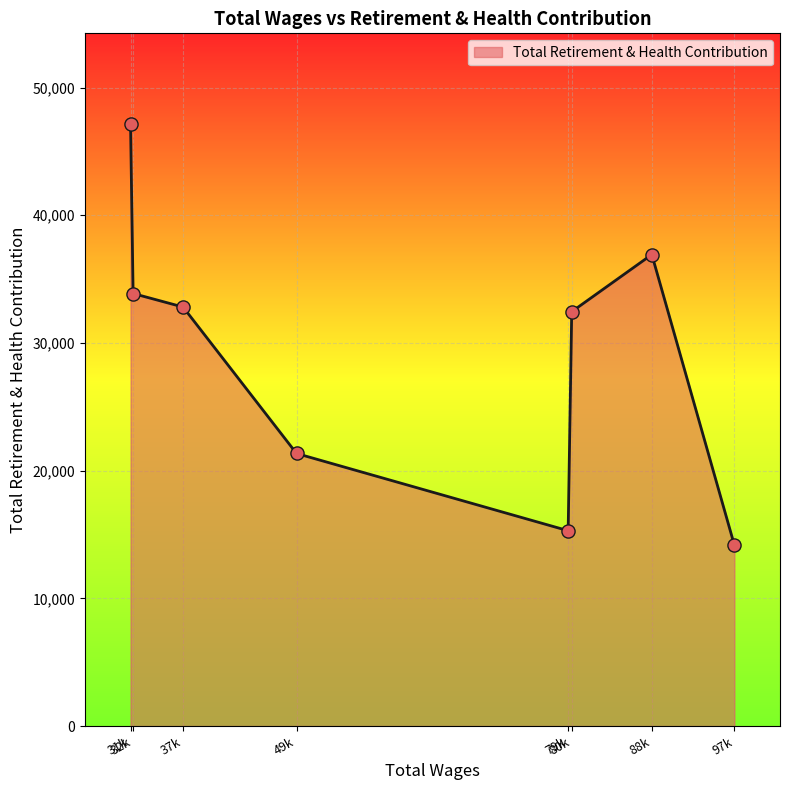

What is the minimum value shown in the chart?

14168